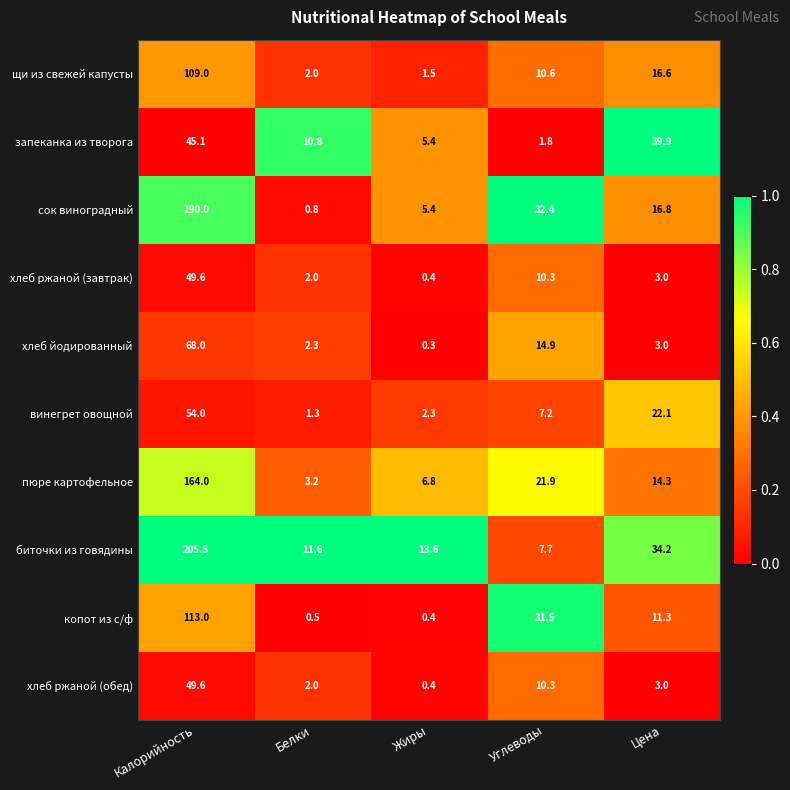

How many distinct data groups are displayed?

10